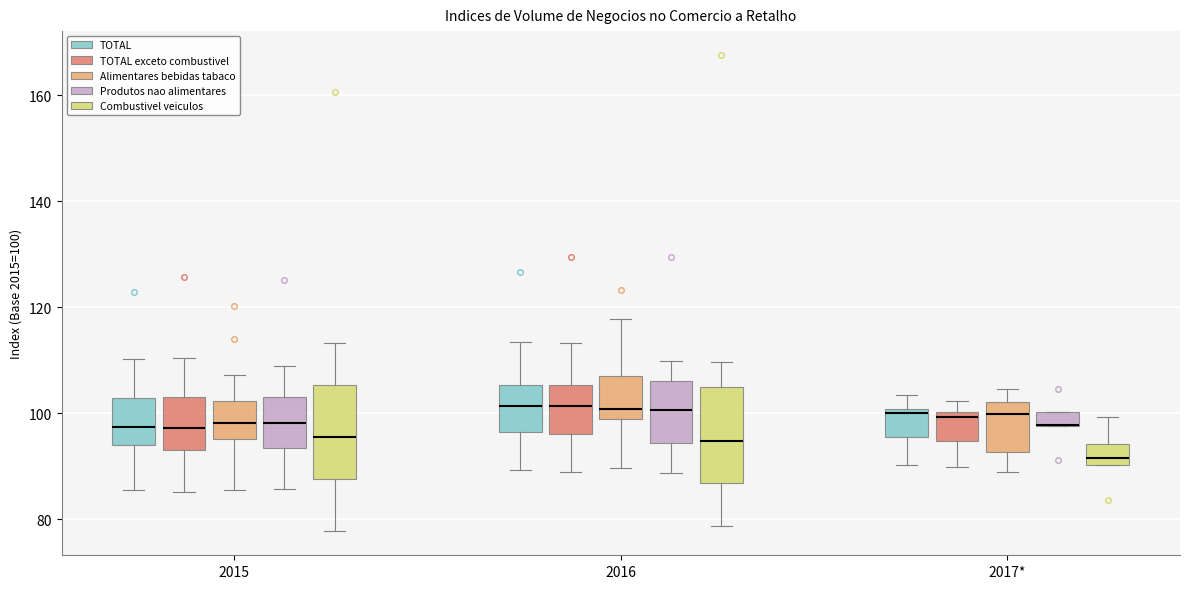

Where is the lower edge of the box for 2017* (TOTAL) on the y-axis? The values are not printed on the chart, so give them approximately, as read against the axis.

96